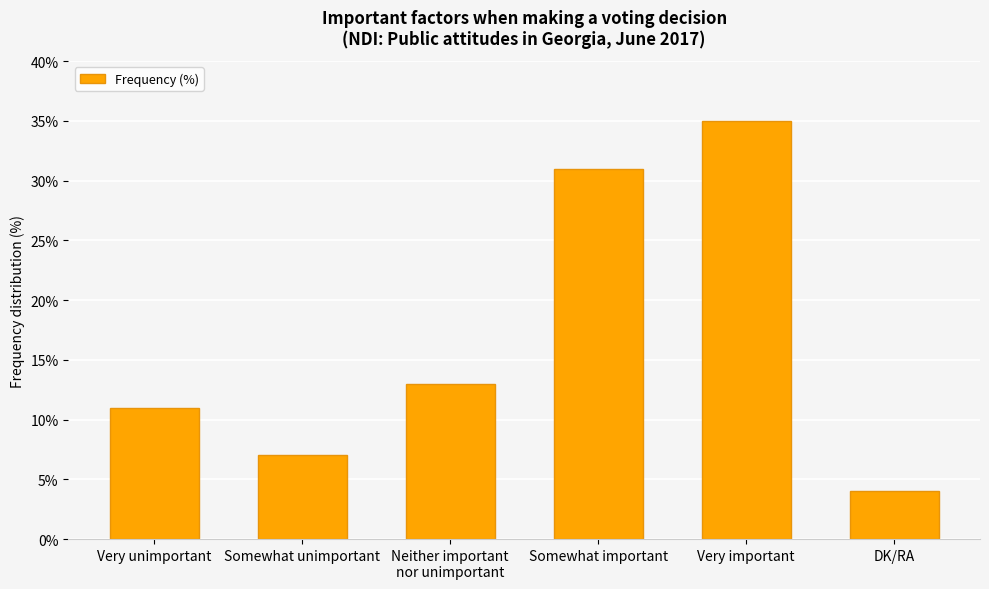

Reading right to left, list all the values displayed in this chart.

4	35	31	13	7	11